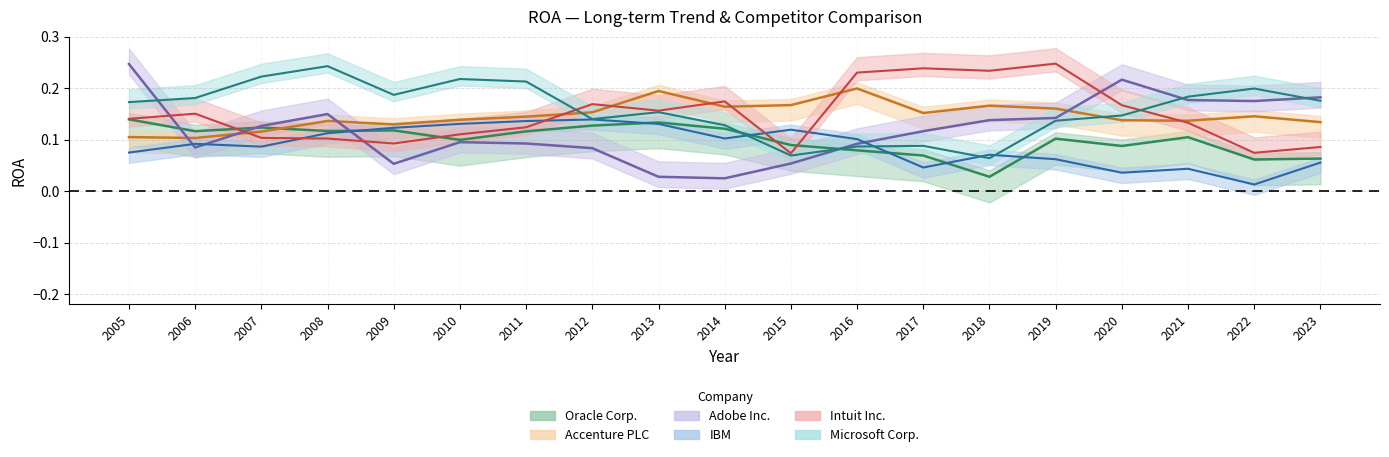

The value of Intuit Inc. at 2018 is 0.1. True or false?

False